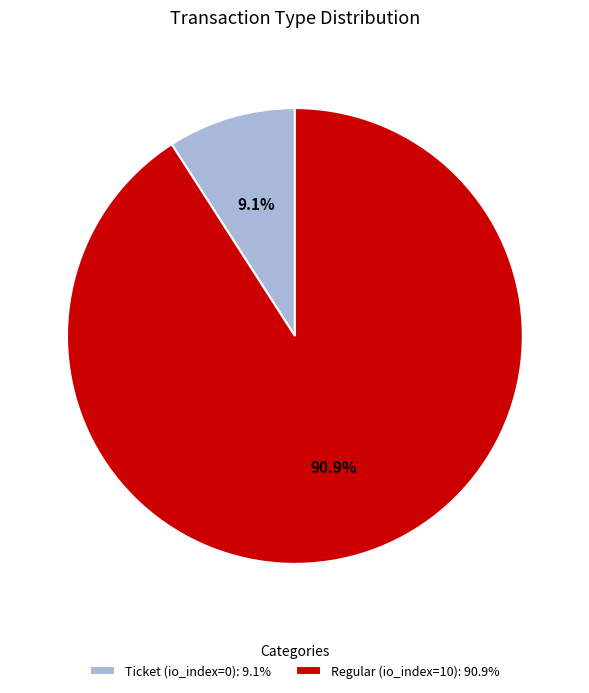

What is the total percentage of Regular (io_index=10) and Ticket (io_index=0)?

100.0%